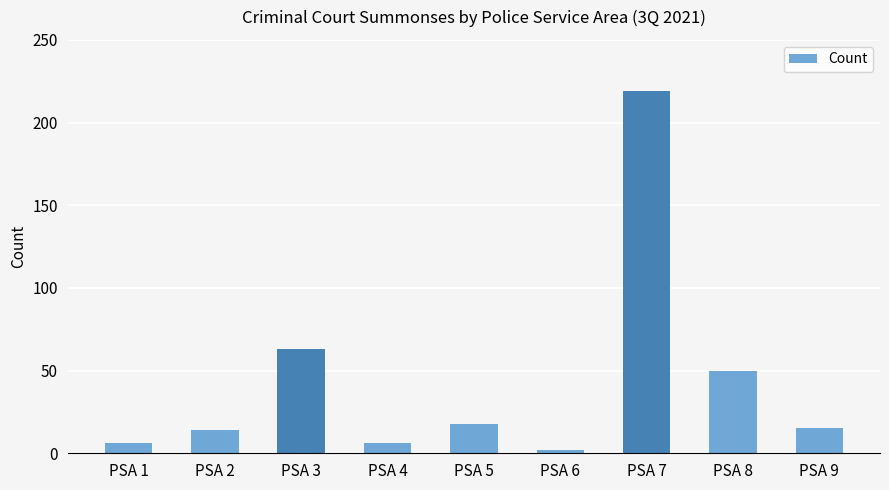

Does the chart contain any negative values?

No